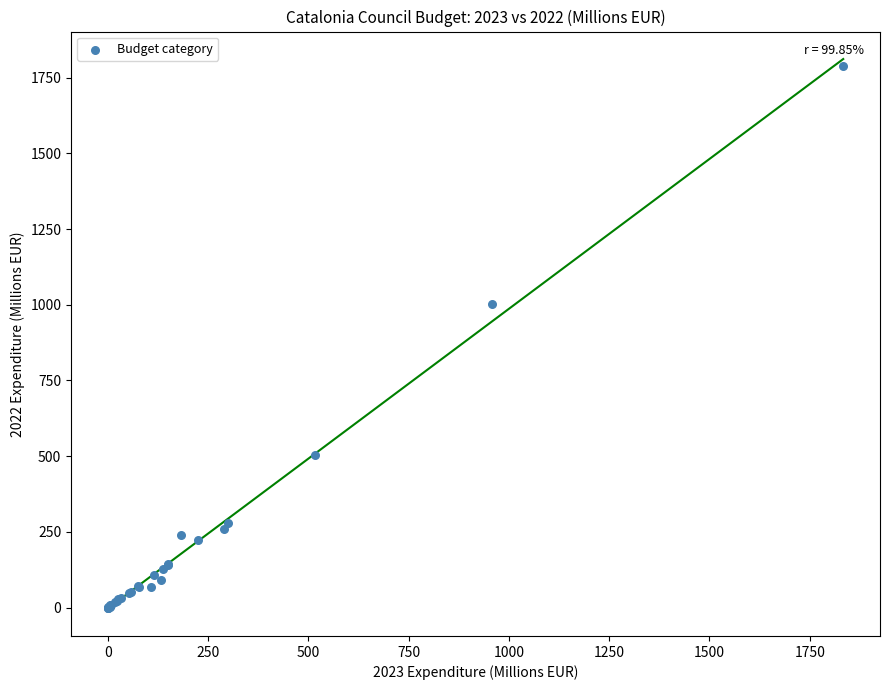

What Y value in the scatter plot is closest to 893?

1002.2